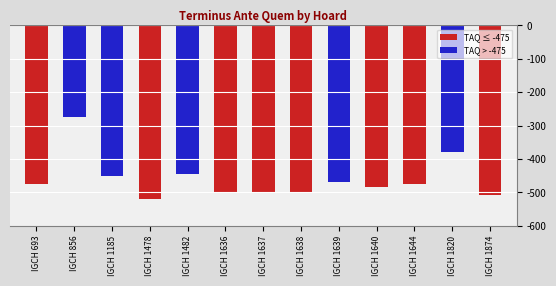

Is it true that the value at IGCH 1185 is -450?

True